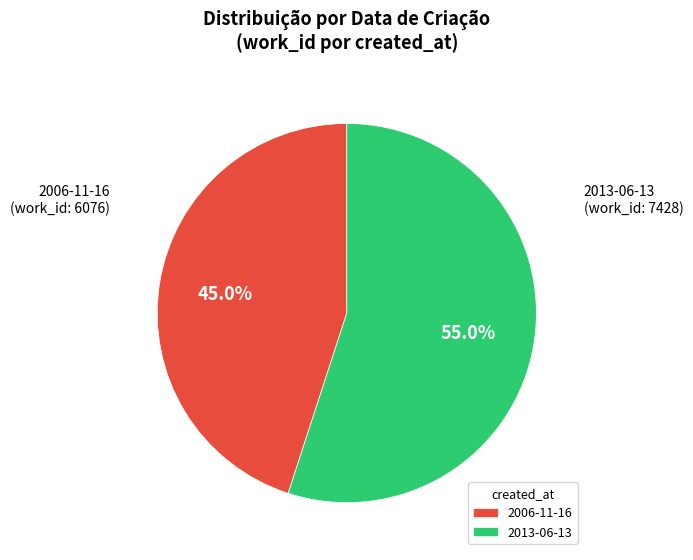

Rank the categories by value from lowest to highest.

2006-11-16, 2013-06-13